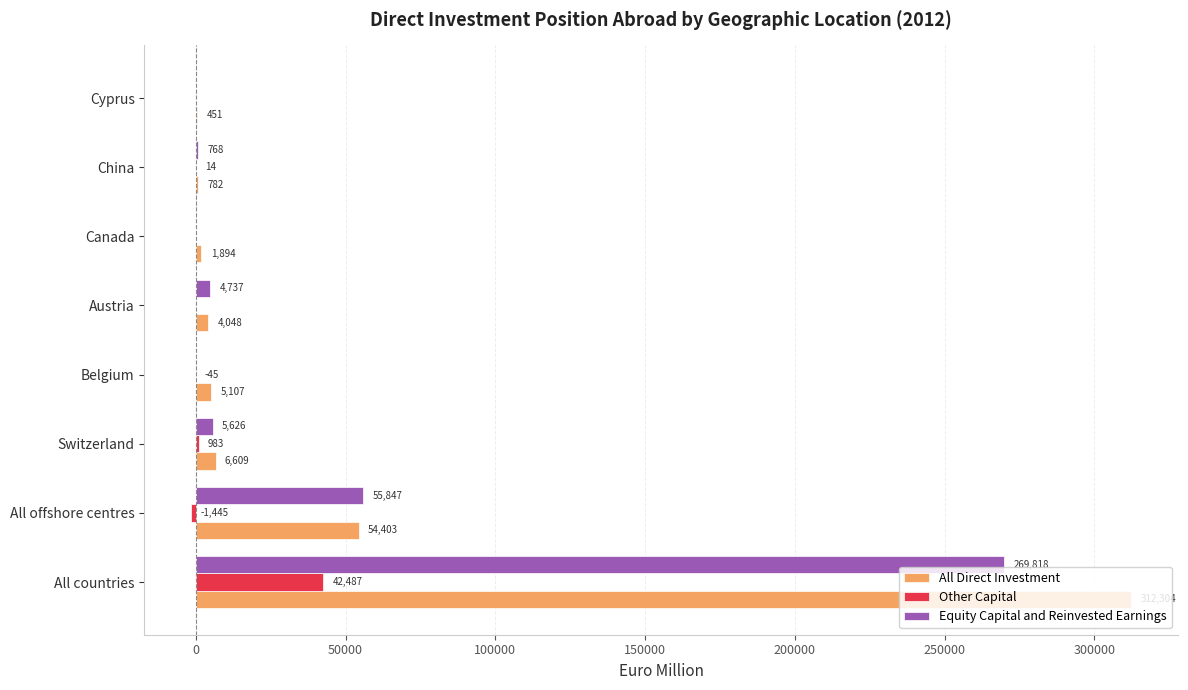

What is the greatest value displayed?

312304